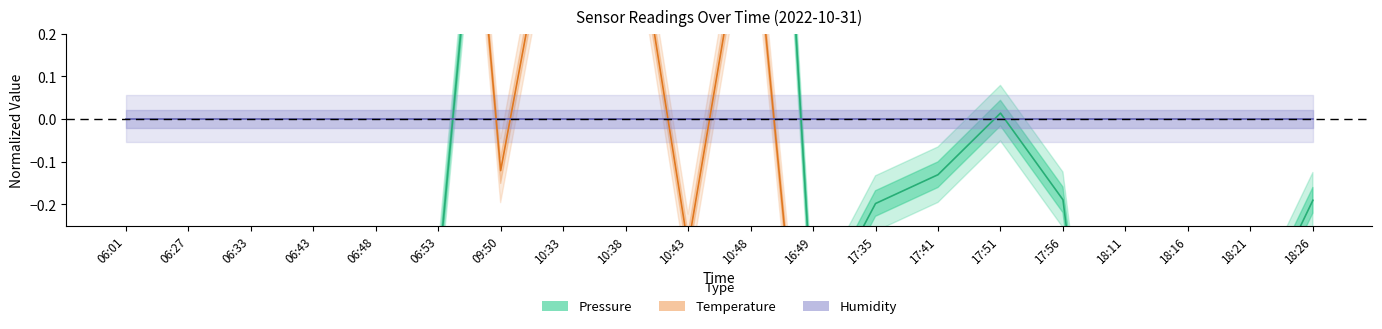

Where do Pressure (center) and Humidity (center) first cross each other?

06:53 and 09:50